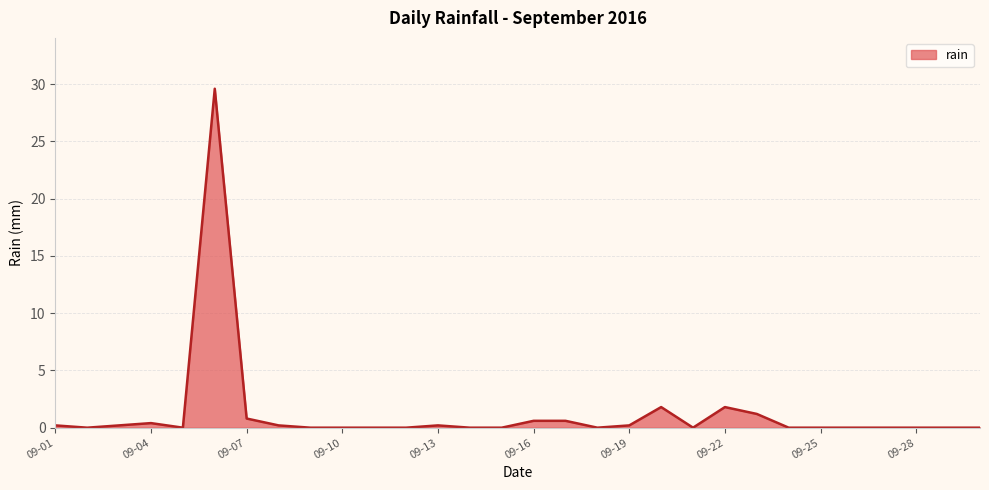

Reading left to right, list all the values displayed in this chart.

0.2	0.0	0.2	0.4	0.0	29.6	0.8	0.2	0.0	0.0	0.0	0.0	0.2	0.0	0.0	0.6	0.6	0.0	0.2	1.8	0.0	1.8	1.2	0.0	0.0	0.0	0.0	0.0	0.0	0.0